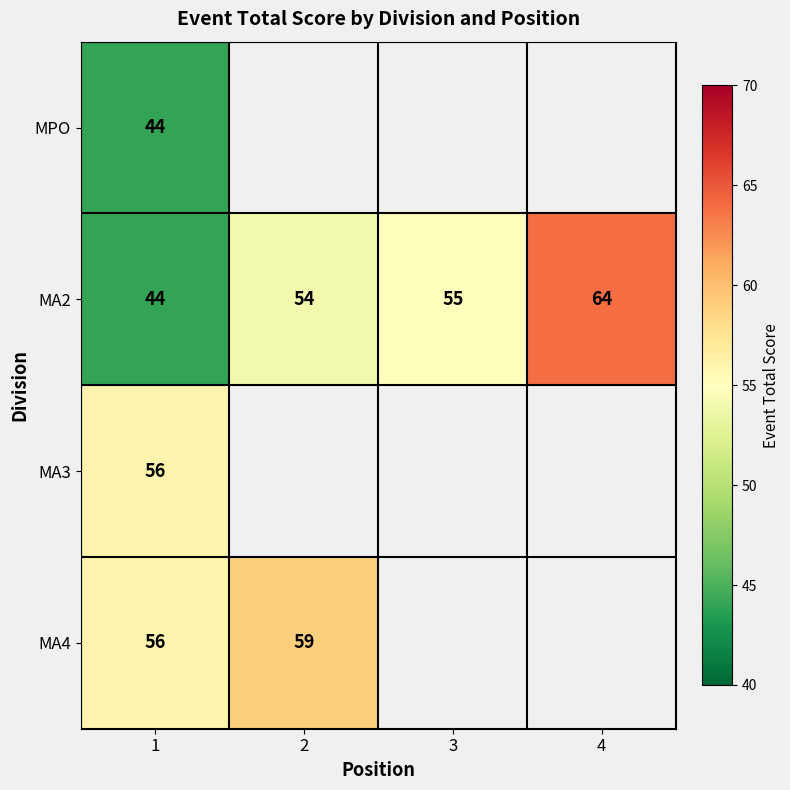

Between 2 and 3, which is larger?

3